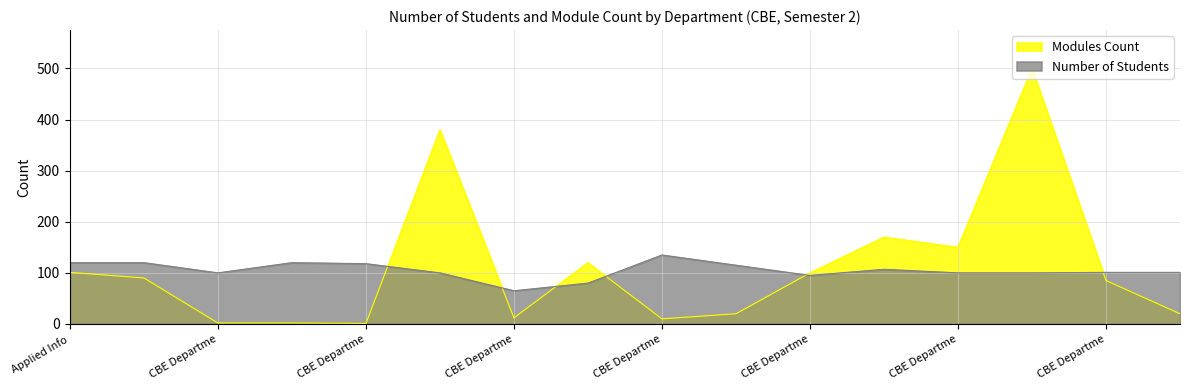

At which category does the data reach its first local valley?

CBE Departme